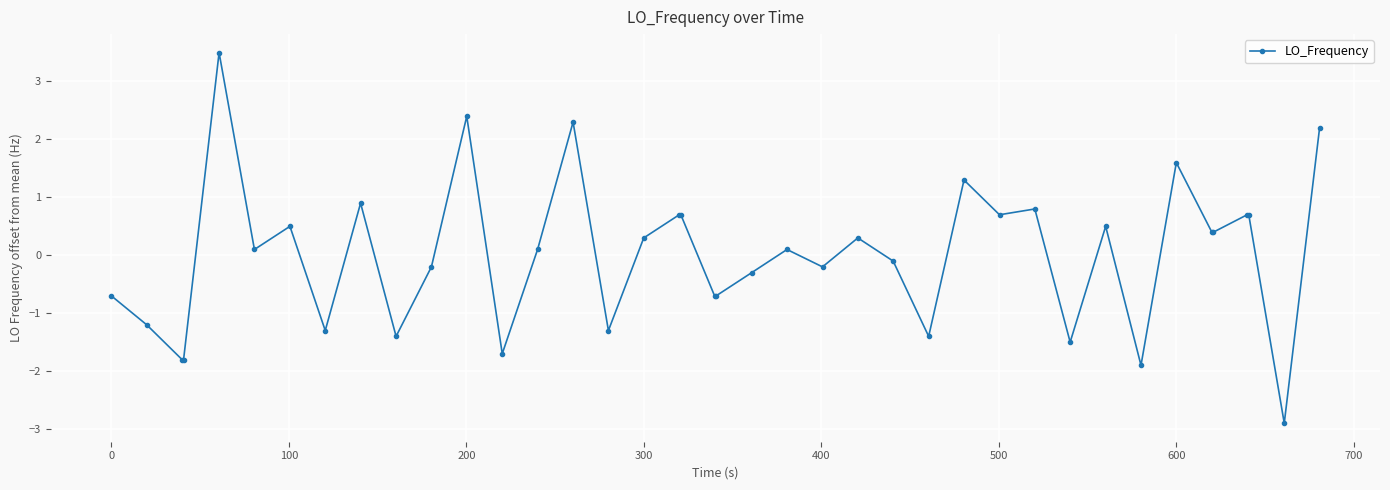

What is the difference between the second highest and minimum values?

5.3